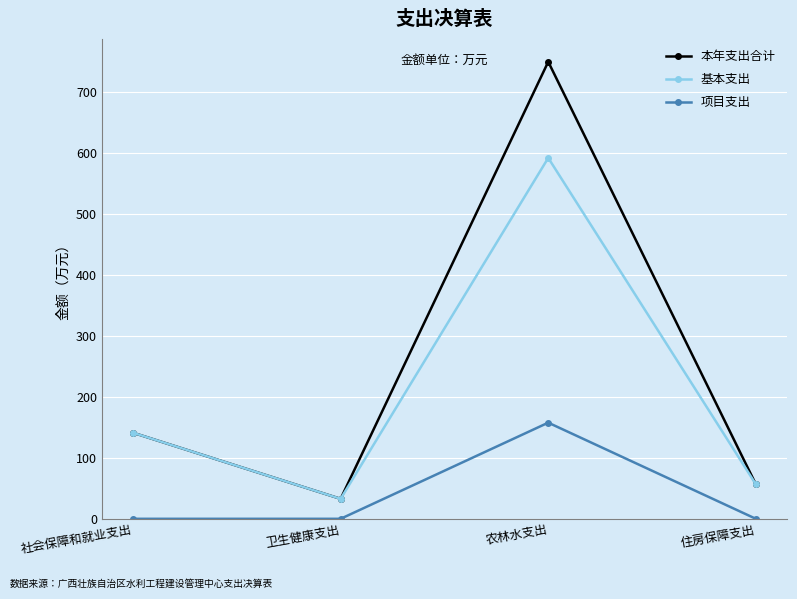

At which category does 项目支出 reach its first local peak?

农林水支出